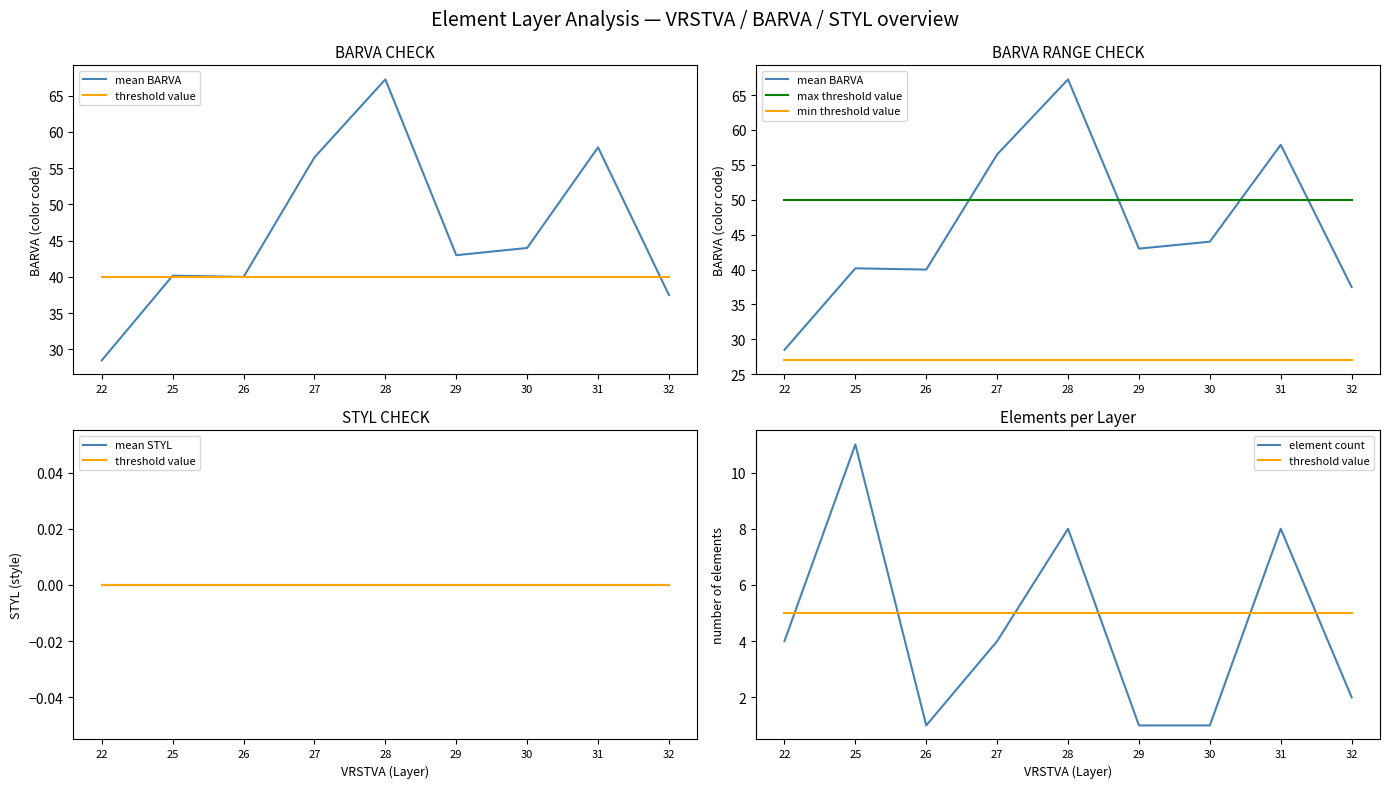

The value of element count at 28 is 5. True or false?

False